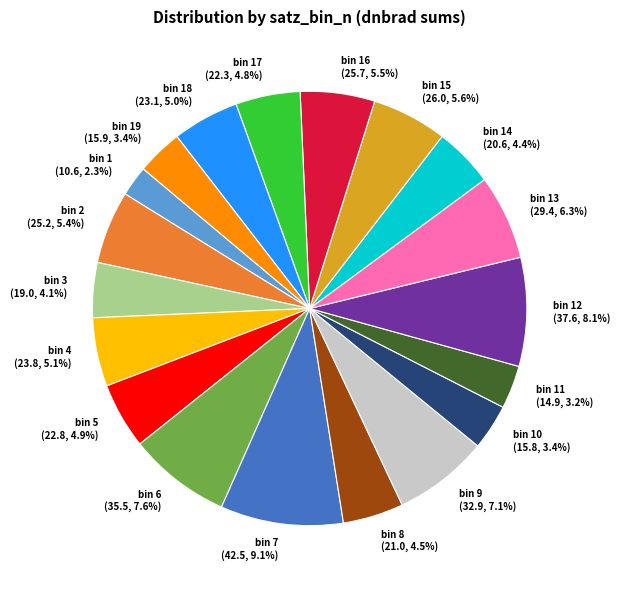

What percentage is NOT represented by bin 15?

94.4%